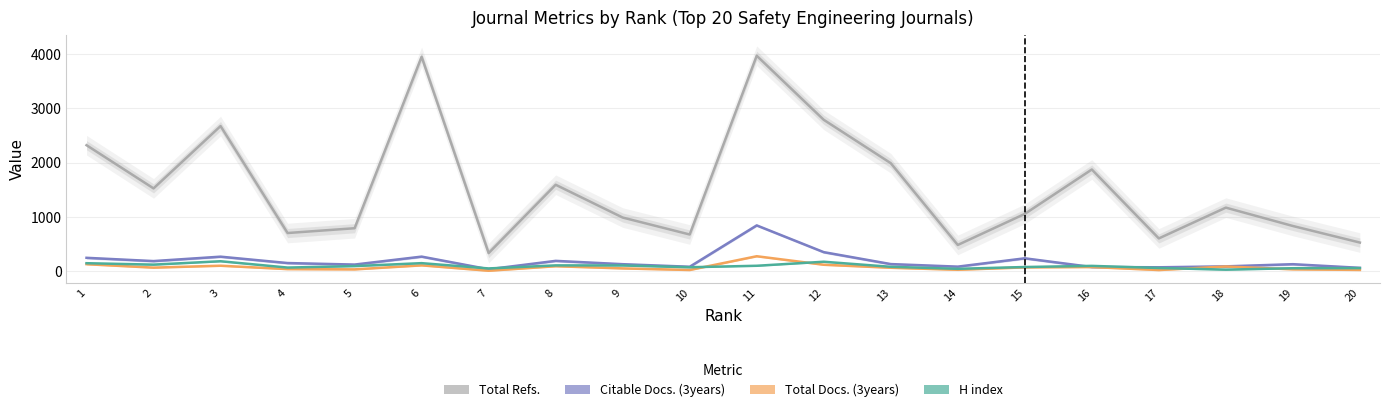

Where is the first local minimum for H index?

2